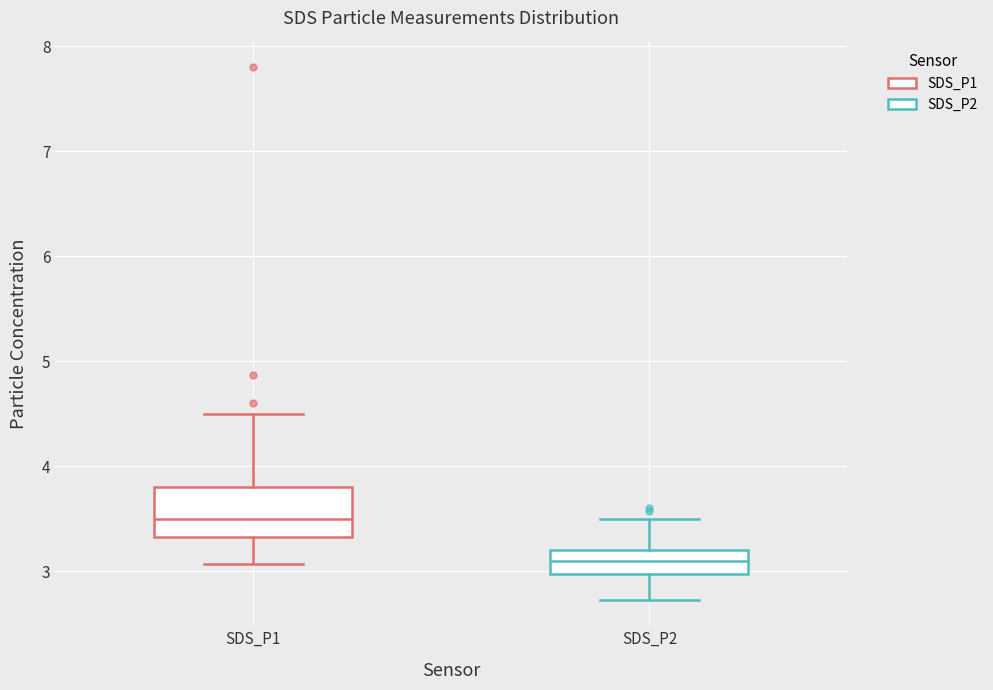

Reading left to right, read every box against the y-axis: the position of its median line, the range the box covers, and the ends of its whiskers. The values are not printed on the chart, so give them approximately, as read against the axis.

SDS_P1: median 3.5, box 3.3 to 3.8, whiskers 3.1 to 4.5
SDS_P2: median 3.1, box 3.0 to 3.2, whiskers 2.7 to 3.5